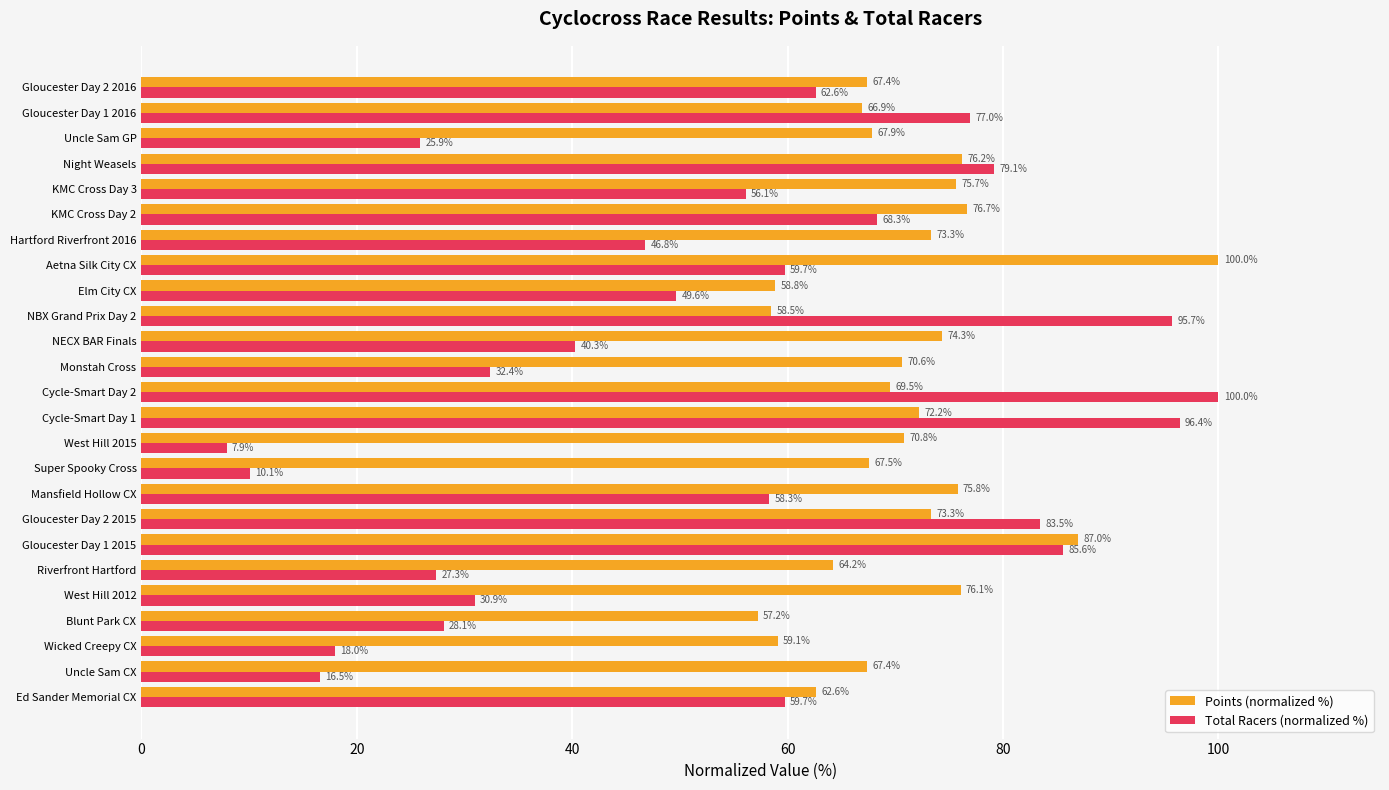

List the series in order of their overall mean, highest first.

Points (normalized %), Total Racers (normalized %)